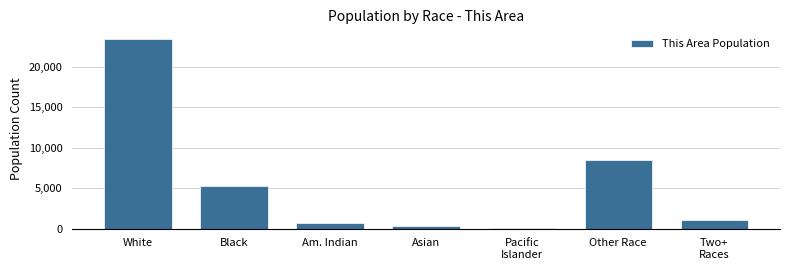

What is the maximum value shown in the chart?

23436